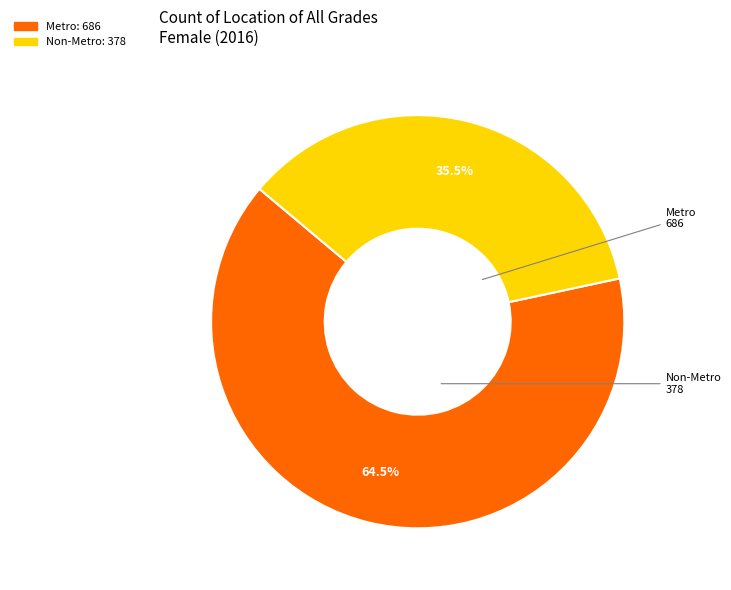

What is the ratio of the value at Metro to the value at Non-Metro?

1.8